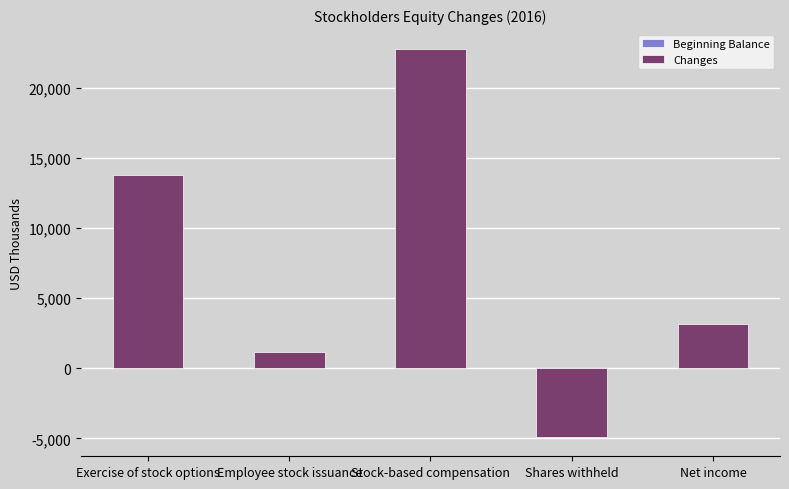

At which category does the chart reach its peak across all series?

Stock-based compensation